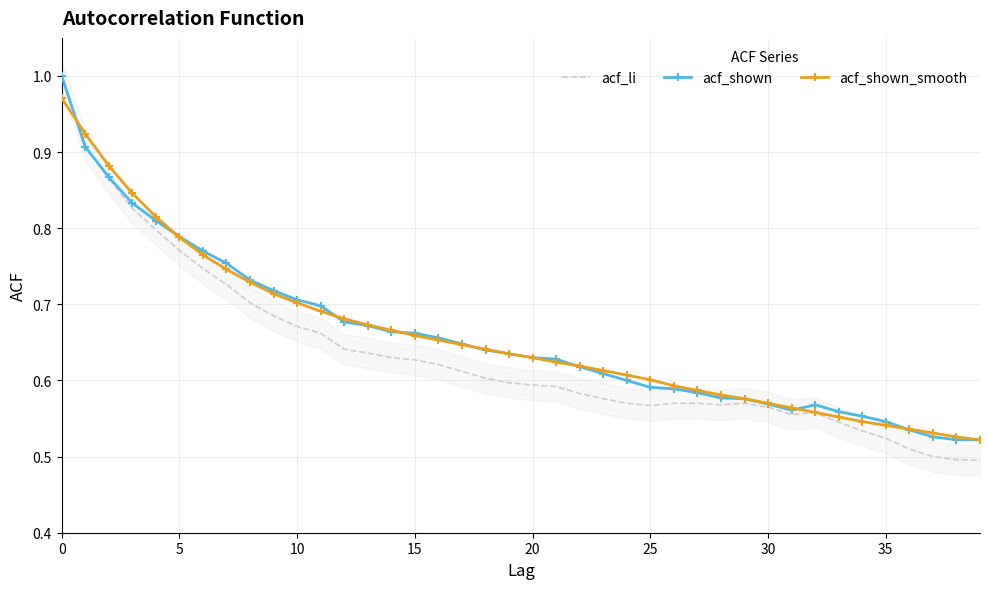

Read the acf_shown_smooth value at 11.

0.7